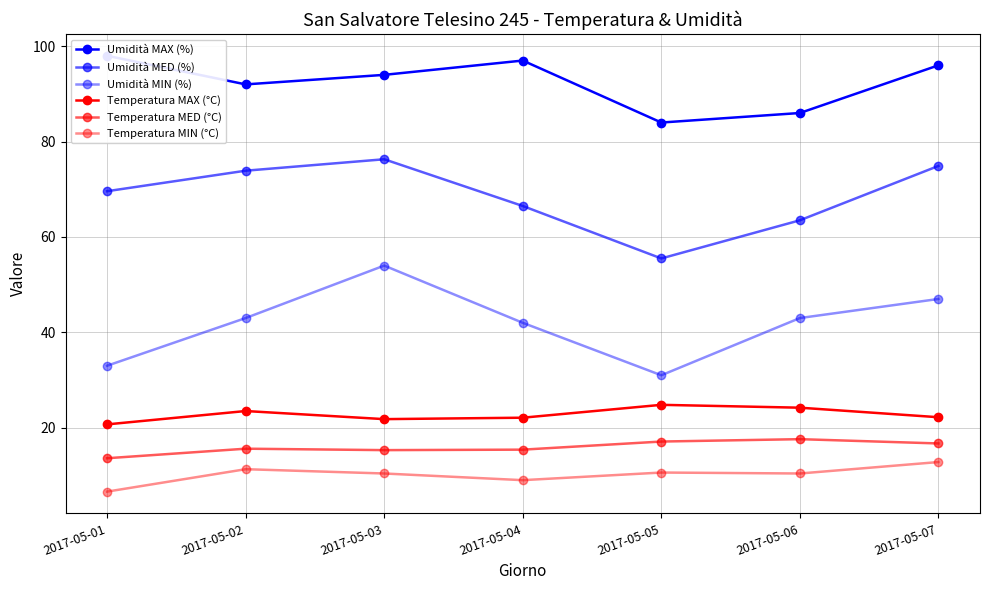

How many data points in Temperatura MIN (°C) are less than 10?

2